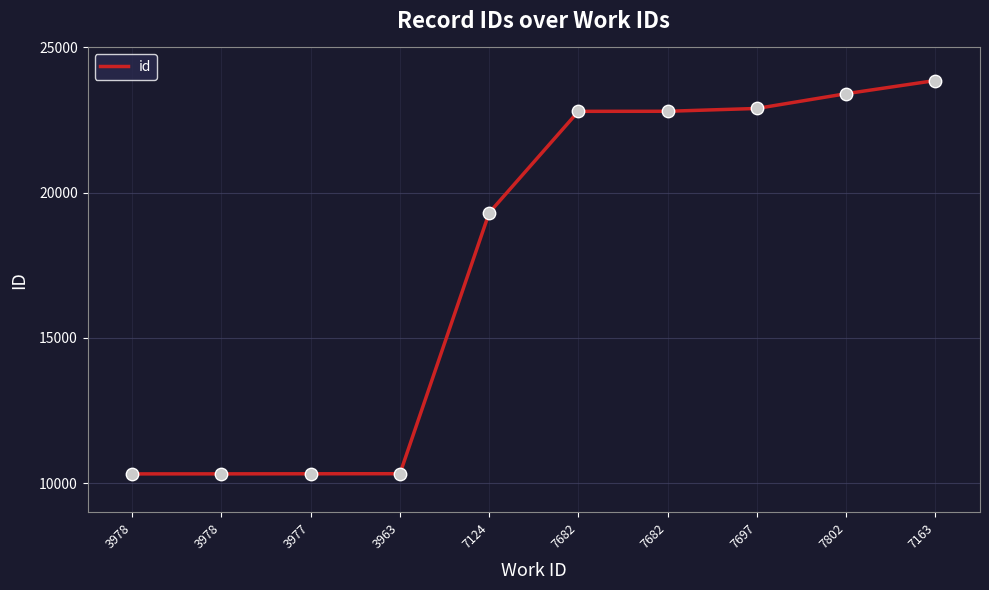

Between 3978 and 7682, which is larger?

7682